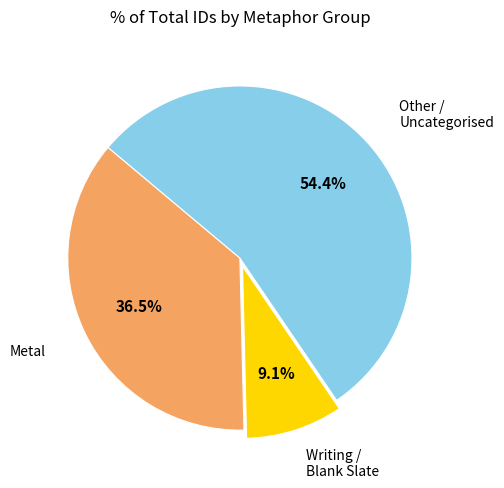

Is there any slice that represents more than half of the pie?

Yes